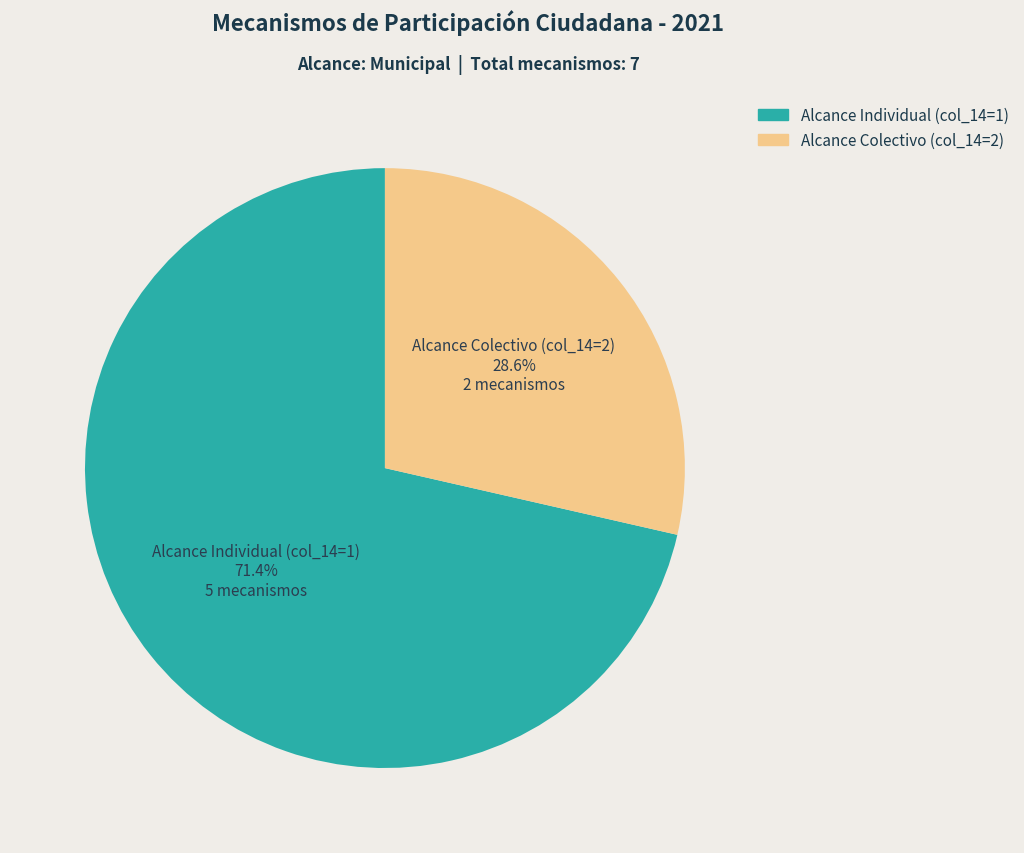

Does any single category account for the majority?

Yes